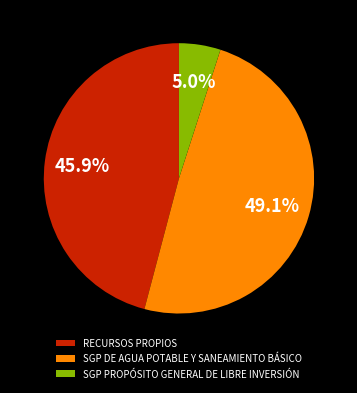

What is the largest slice in the pie chart?

SGP DE AGUA POTABLE Y SANEAMIENTO BÁSICO